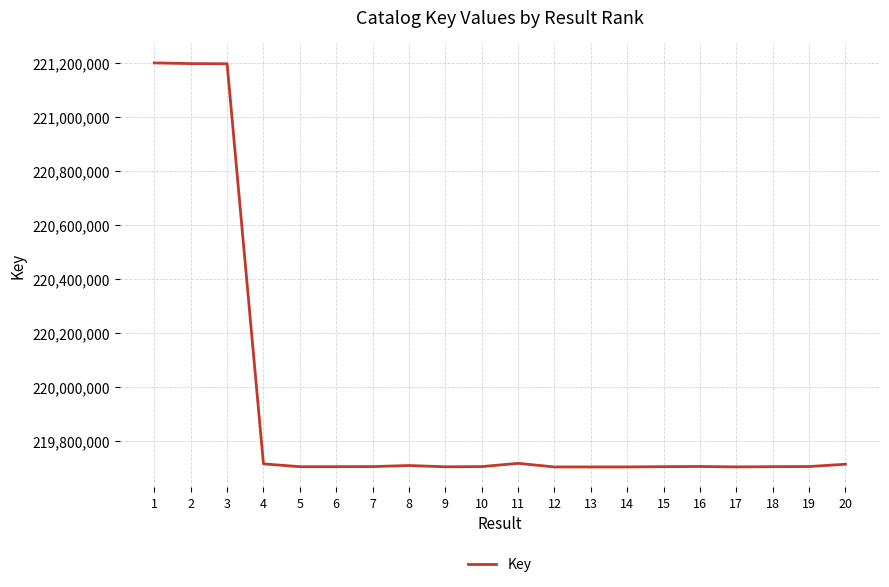

How many values are below 219706013?

10